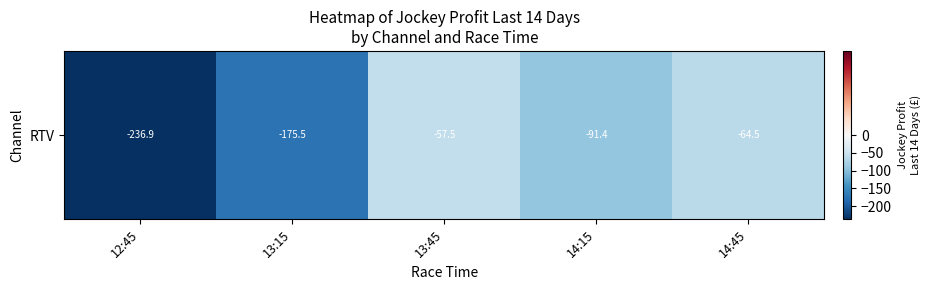

Rank the categories by value from lowest to highest.

12:45, 13:15, 14:15, 14:45, 13:45